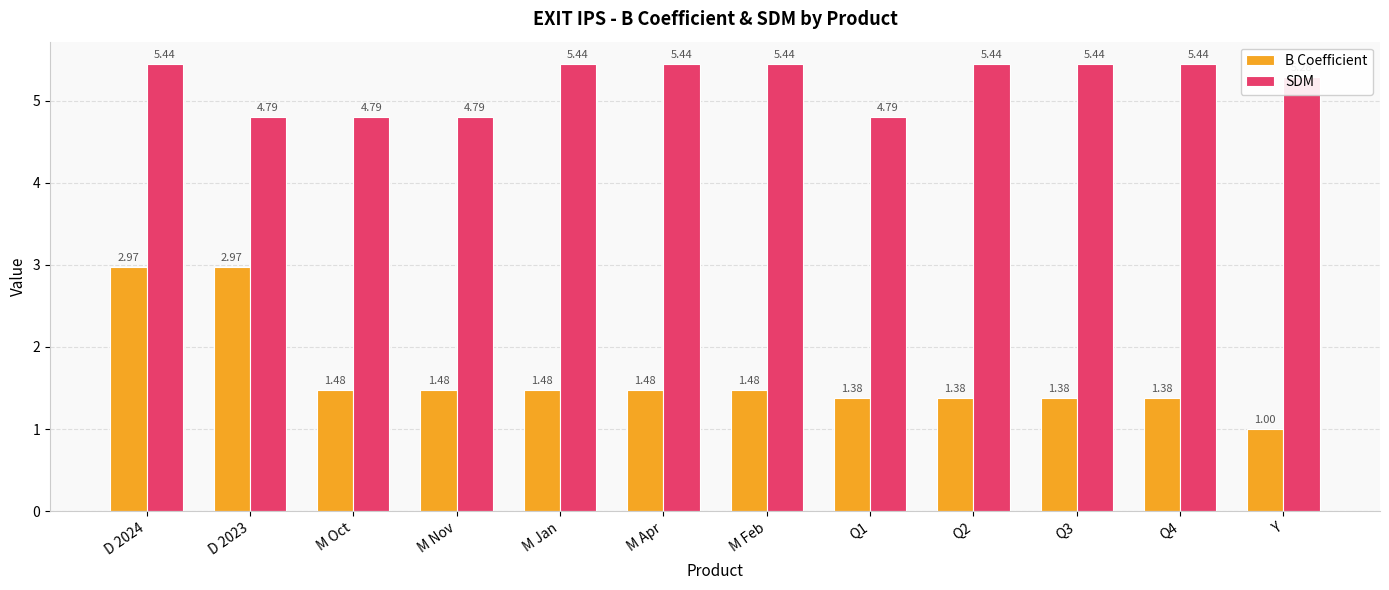

At which label does B Coefficient reach its minimum?

Y